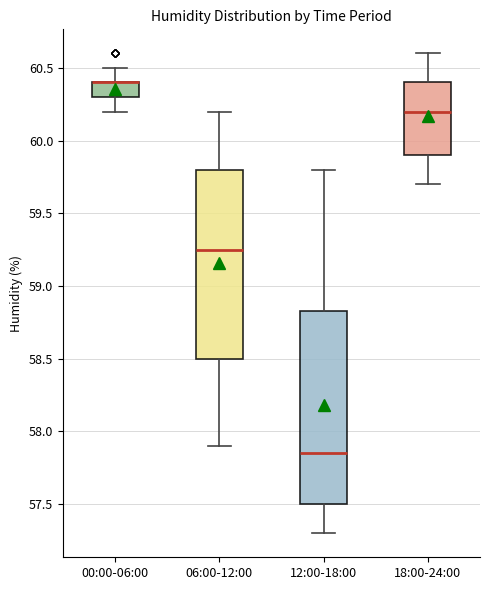

Reading left to right, transcribe this box plot: for each box, give where its median line is, the range the box spans, and where its two whiskers end, as read against the y-axis. The values are not printed on the chart, so give them approximately, as read against the axis.

00:00-06:00: median 60.40 (drawn on the box's upper edge), box 60.30 to 60.40, whiskers 60.20 to 60.50
06:00-12:00: median 59.25, box 58.50 to 59.80, whiskers 57.90 to 60.20
12:00-18:00: median 57.85, box 57.50 to 58.85, whiskers 57.30 to 59.80
18:00-24:00: median 60.20, box 59.90 to 60.40, whiskers 59.70 to 60.60